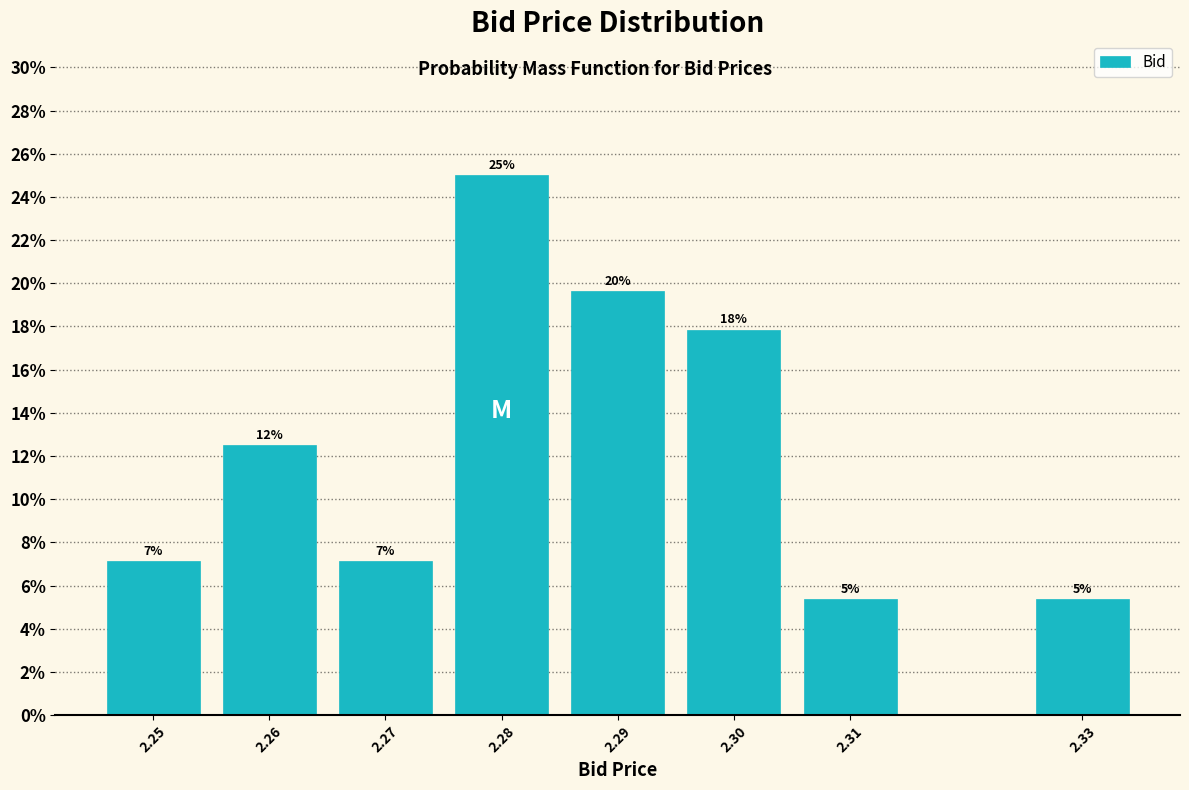

Does the chart contain any negative values?

No